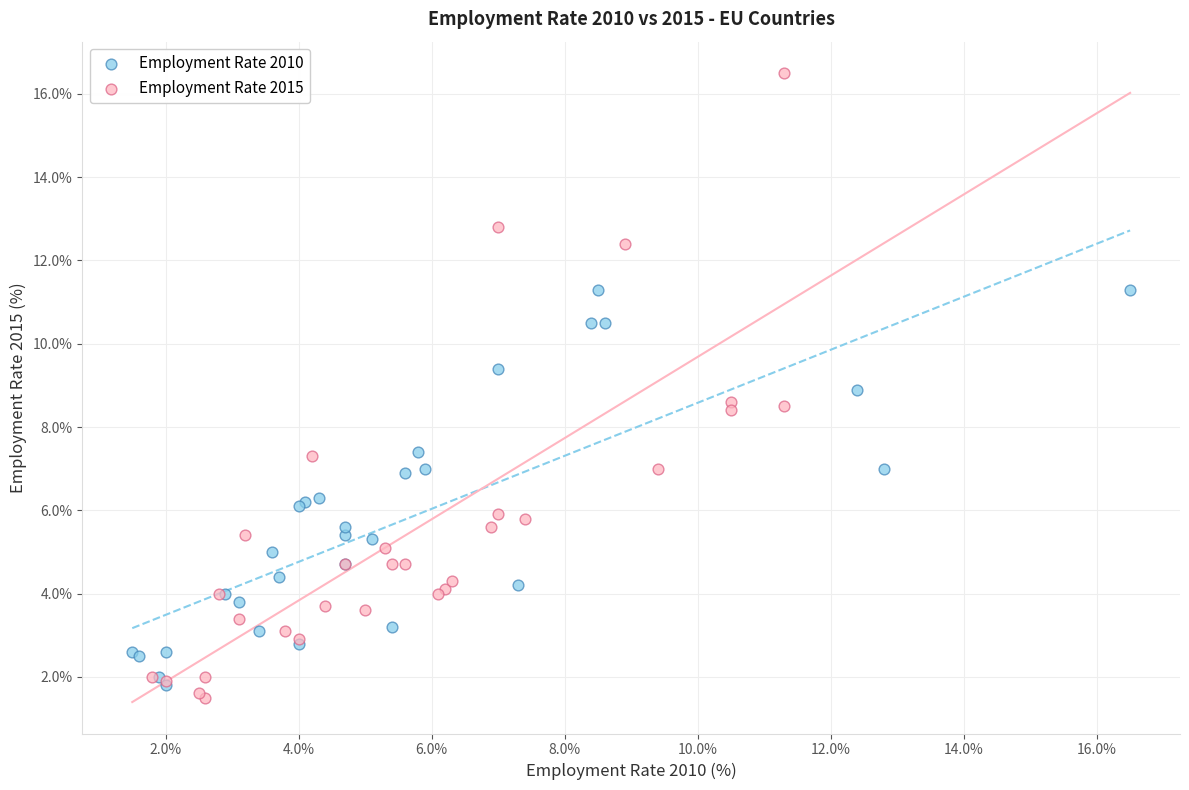

Which series reaches the minimum Y coordinate?

Employment Rate 2015